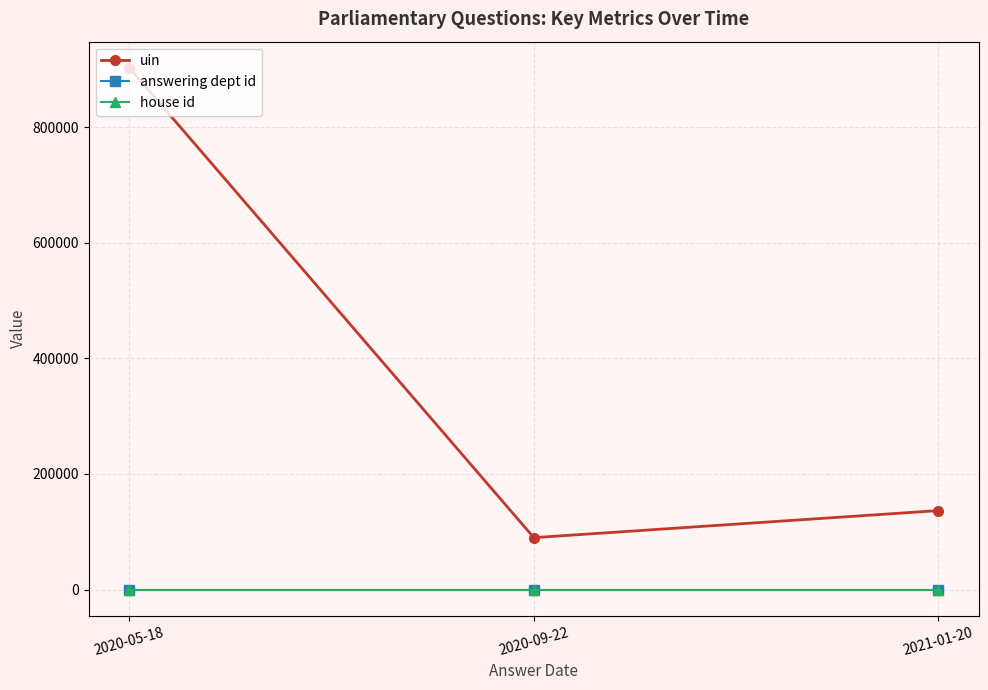

List the labels in order of uin value, largest first.

2020-05-18, 2021-01-20, 2020-09-22